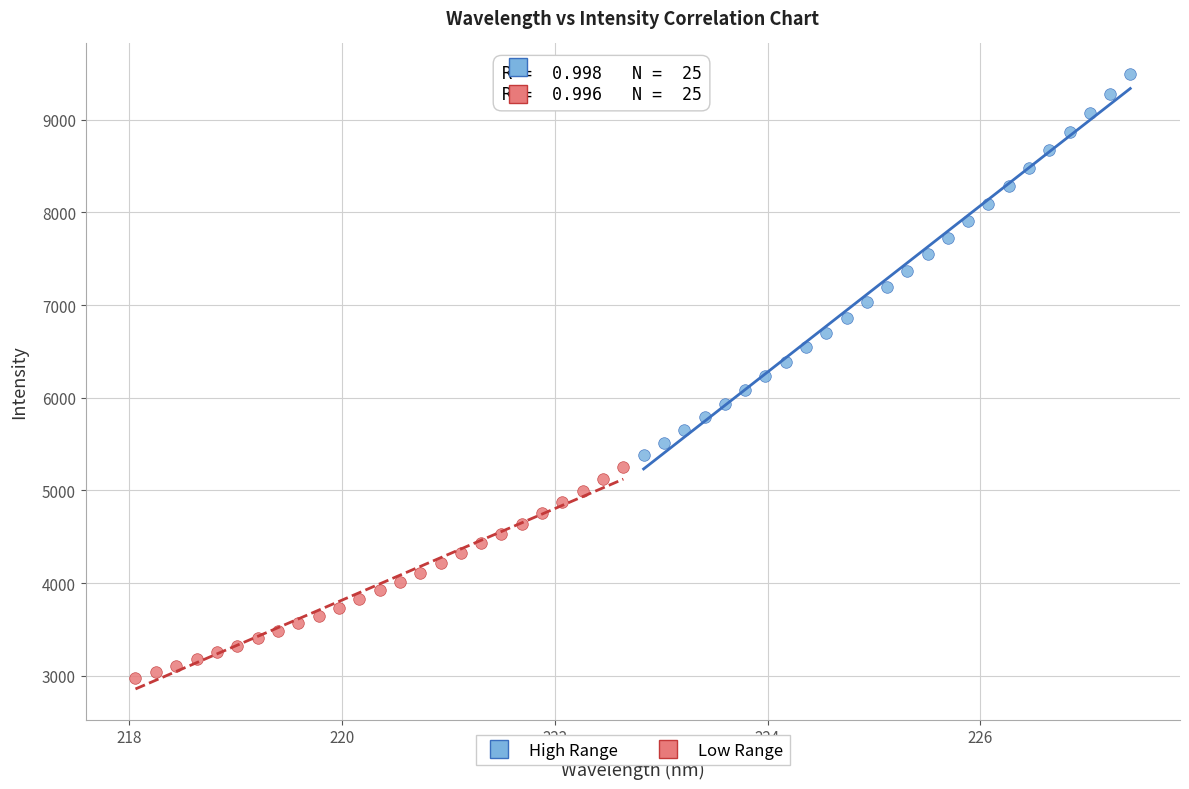

Which series contains the lowest Y value?

Low Range